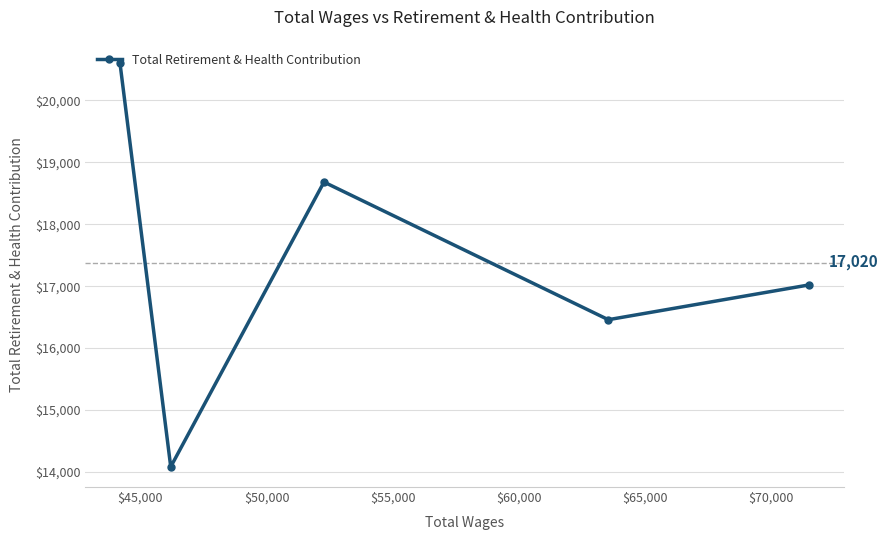

What is the smallest value displayed?

14081